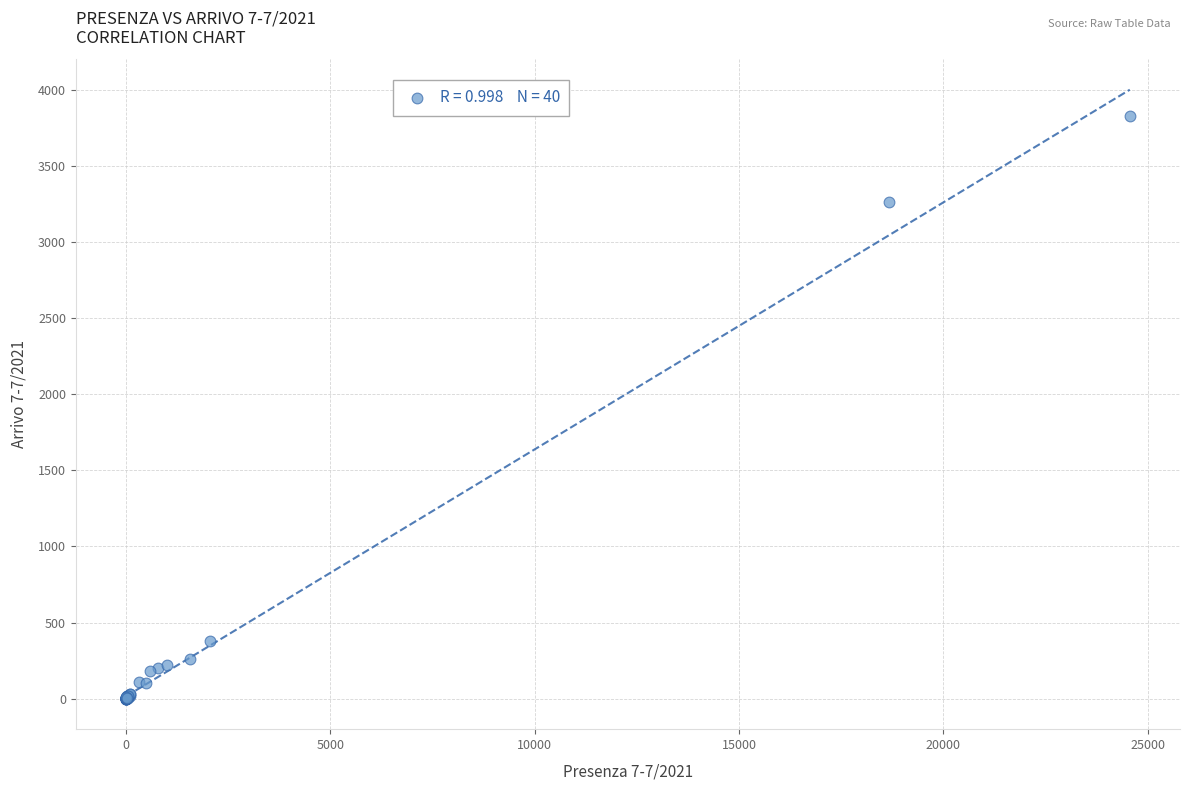

What Y value in the scatter plot is closest to 1912?

3263